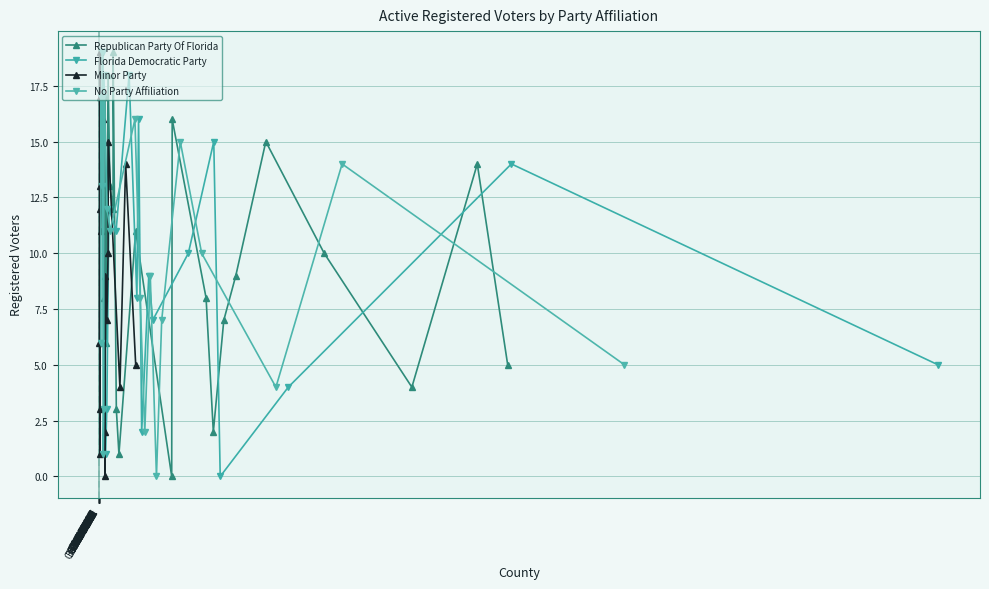

In Florida Democratic Party, how many points are higher than both neighbors (excluding endpoints)?

6